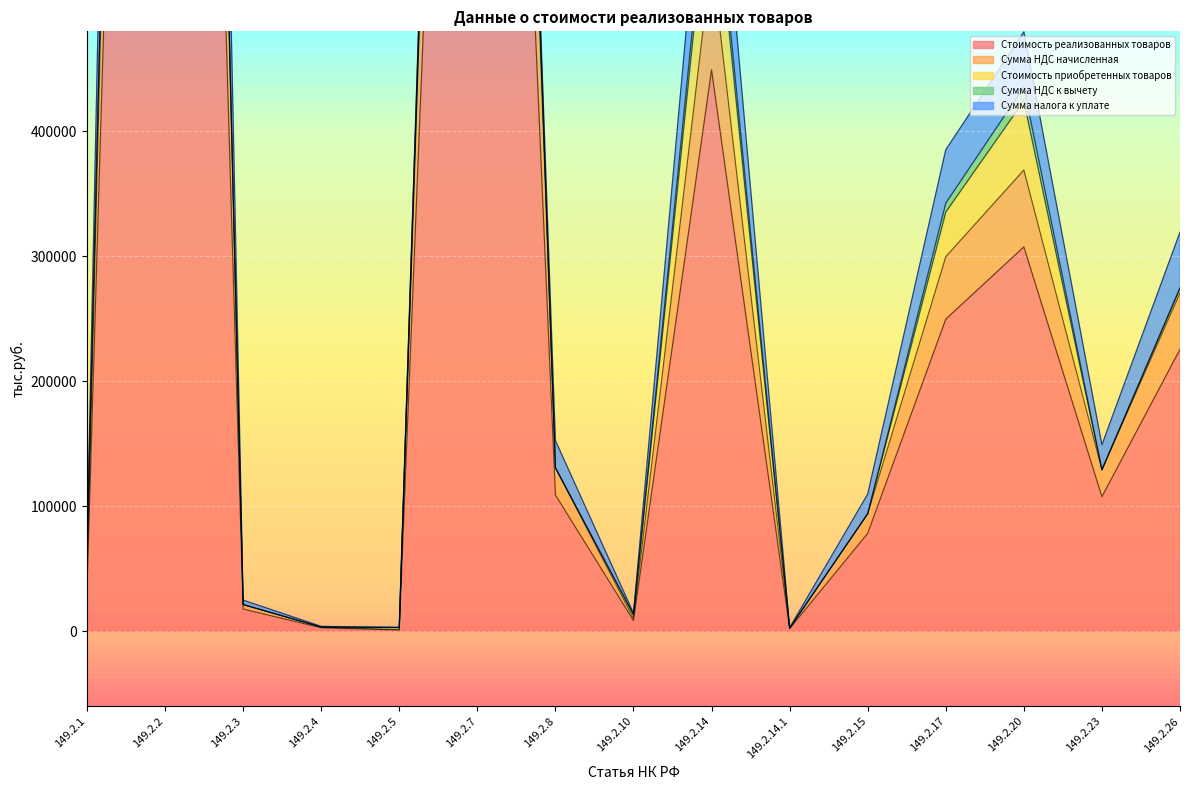

At which label does Сумма налога к уплате reach its peak?

149.2.2